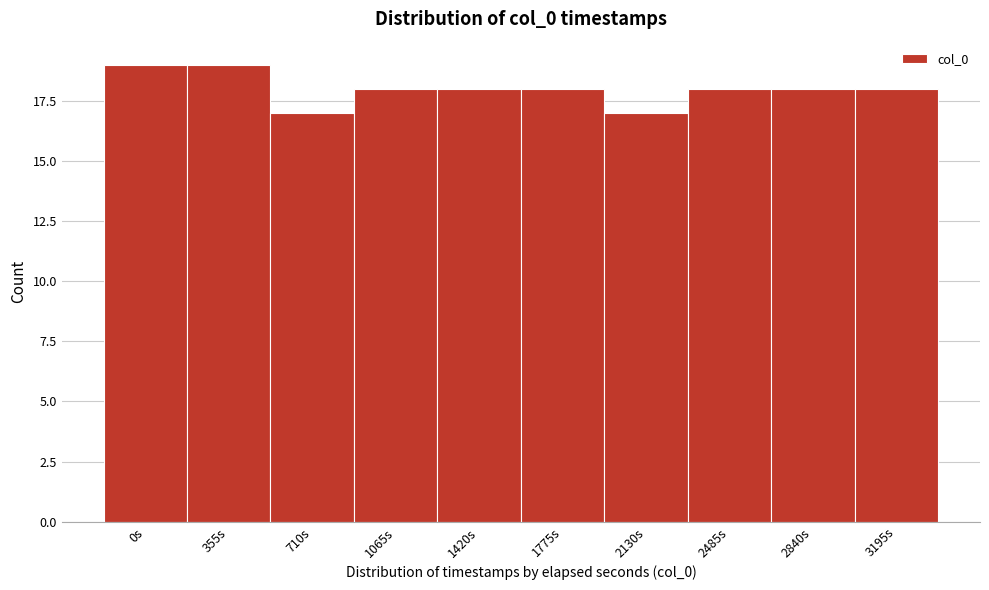

Reading left to right, what are all the values shown in this chart?

19	19	17	18	18	18	17	18	18	18